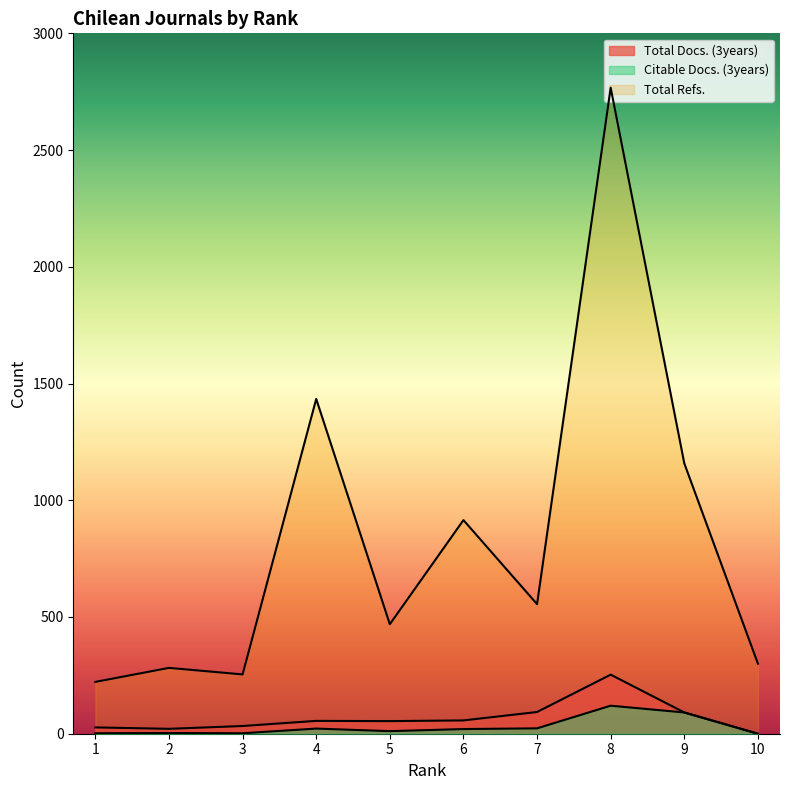

The value of Total Docs. (3years) at 1 is 12. True or false?

False